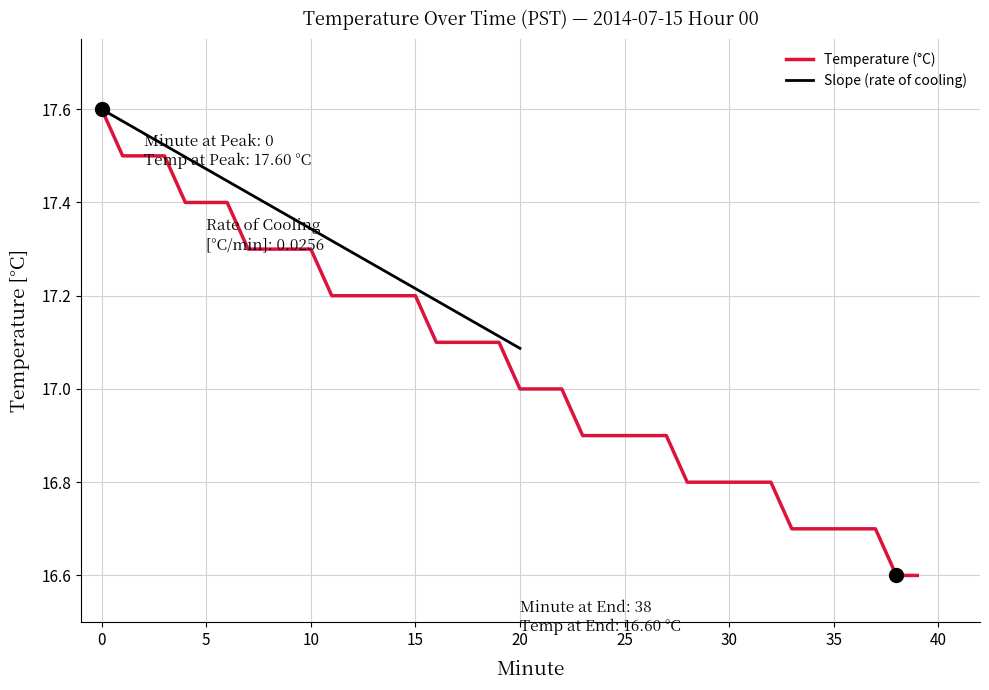

What value does the data have at 29?

16.8